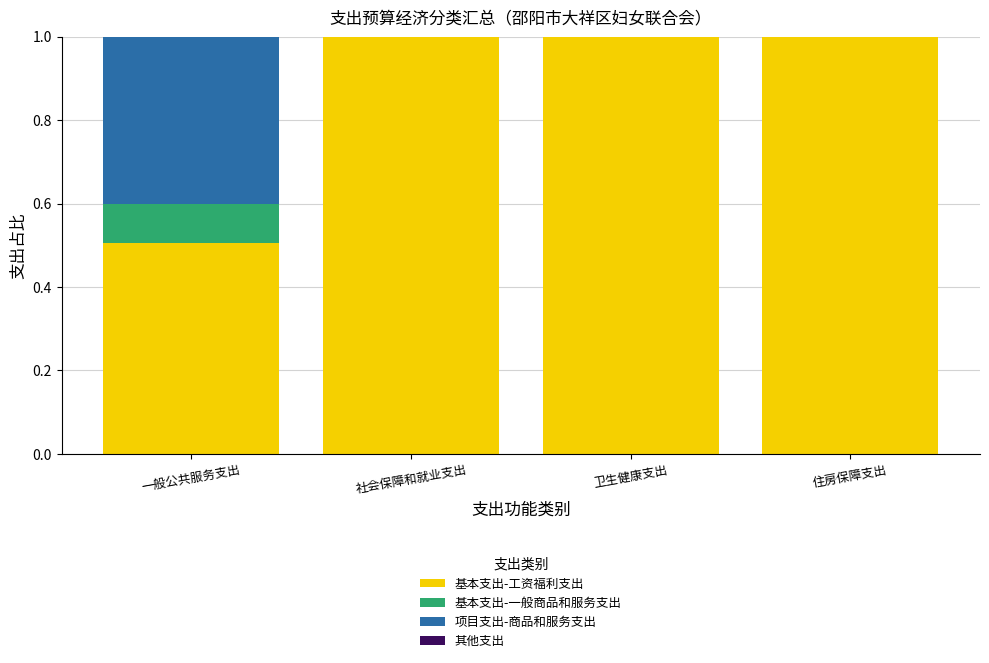

What is the total value across all series at 住房保障支出?

1.0